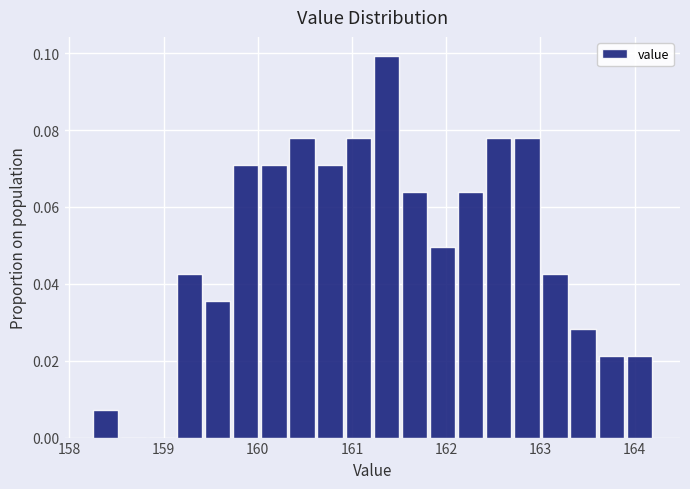

Read against the x-axis, roughly where is the centre of the tallest bar?

161.4